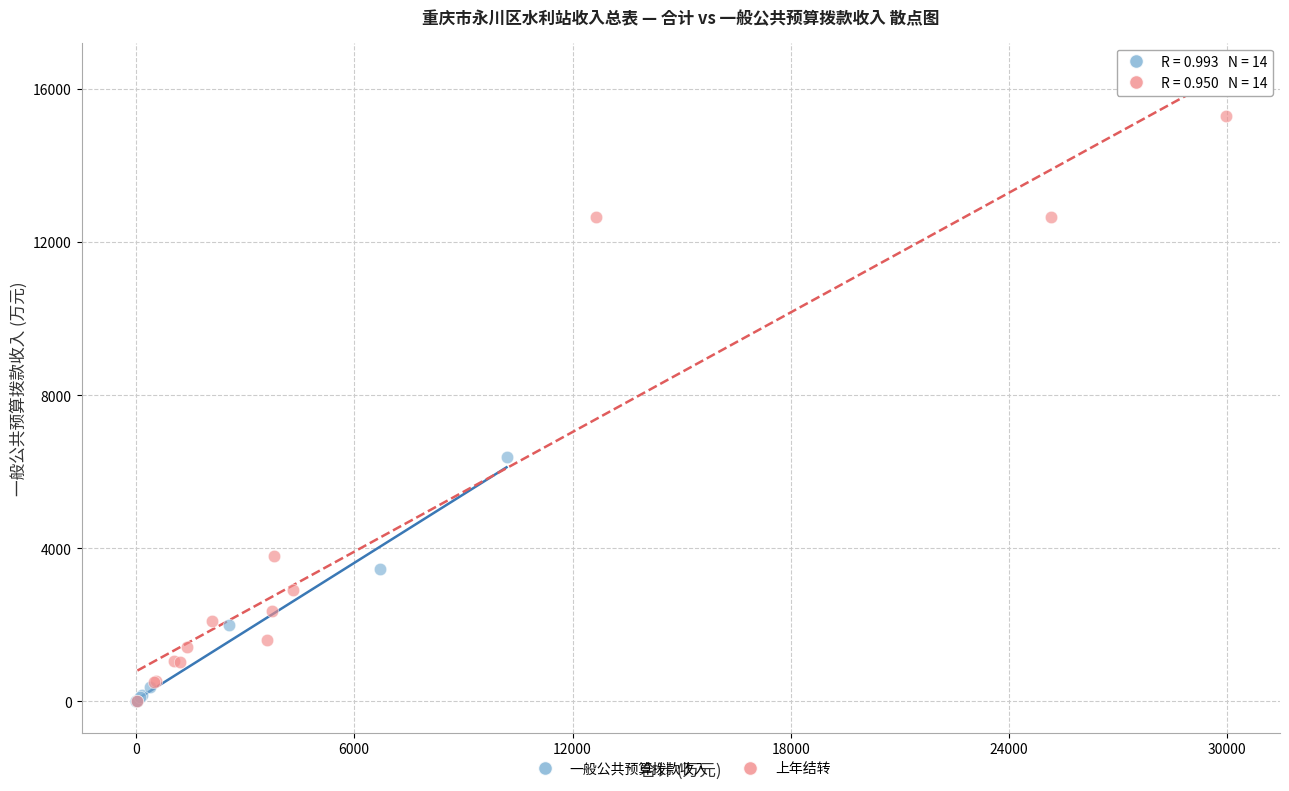

Which series contains the highest Y value?

上年结转